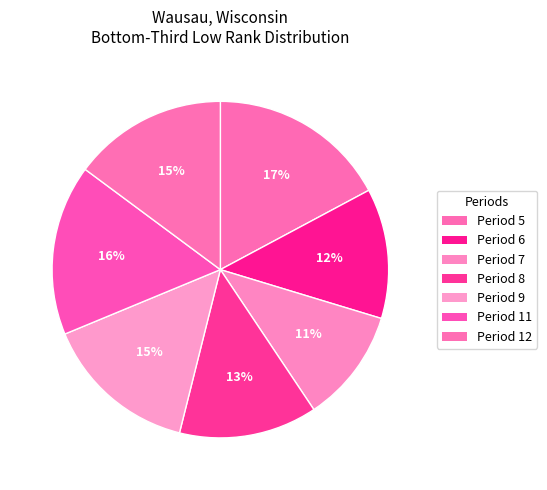

Which category has the biggest portion of the pie?

Period 5